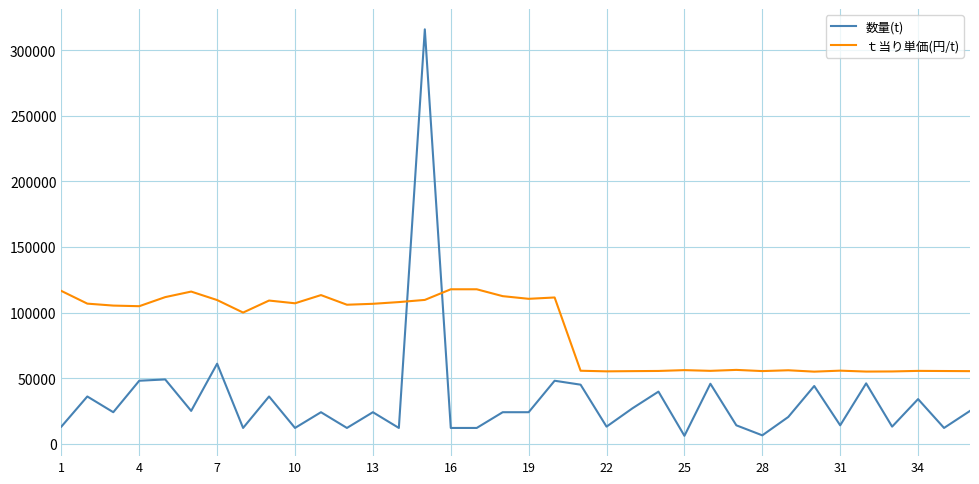

Which series has the largest total across all categories?

ｔ当り単価(円/t)